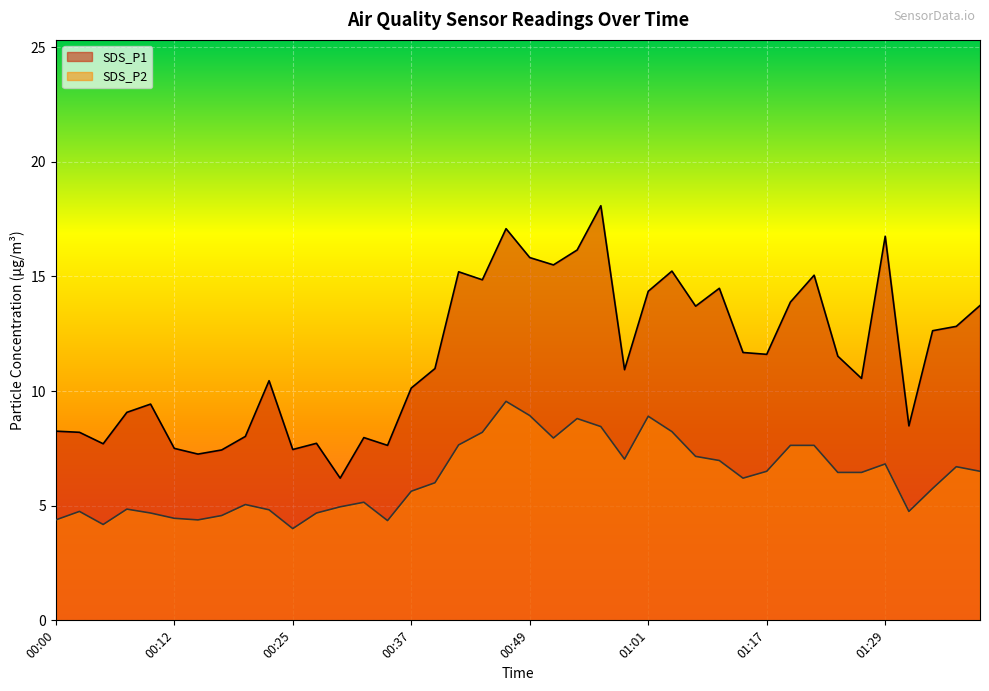

The SDS_P2 series shows 8.4 at 00:56. True or false?

True